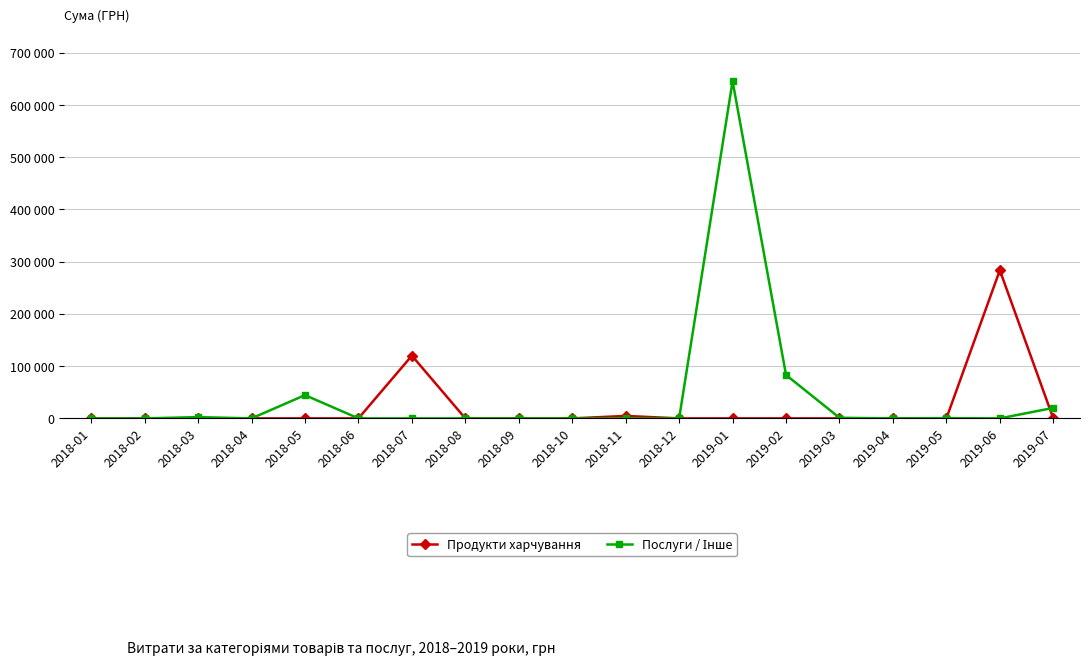

What is the label of the 3rd point from the right?

2019-05